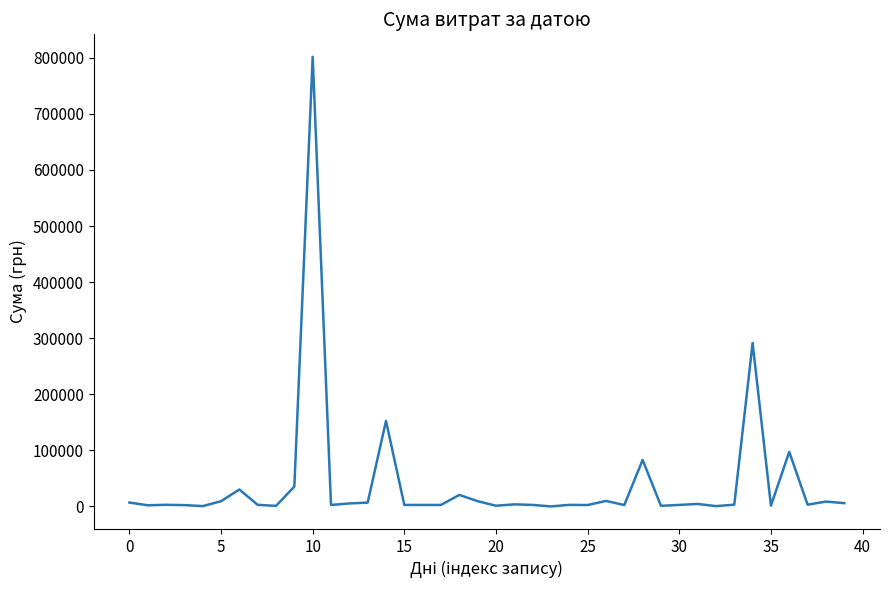

What is the difference between the maximum and minimum values?

801715.2